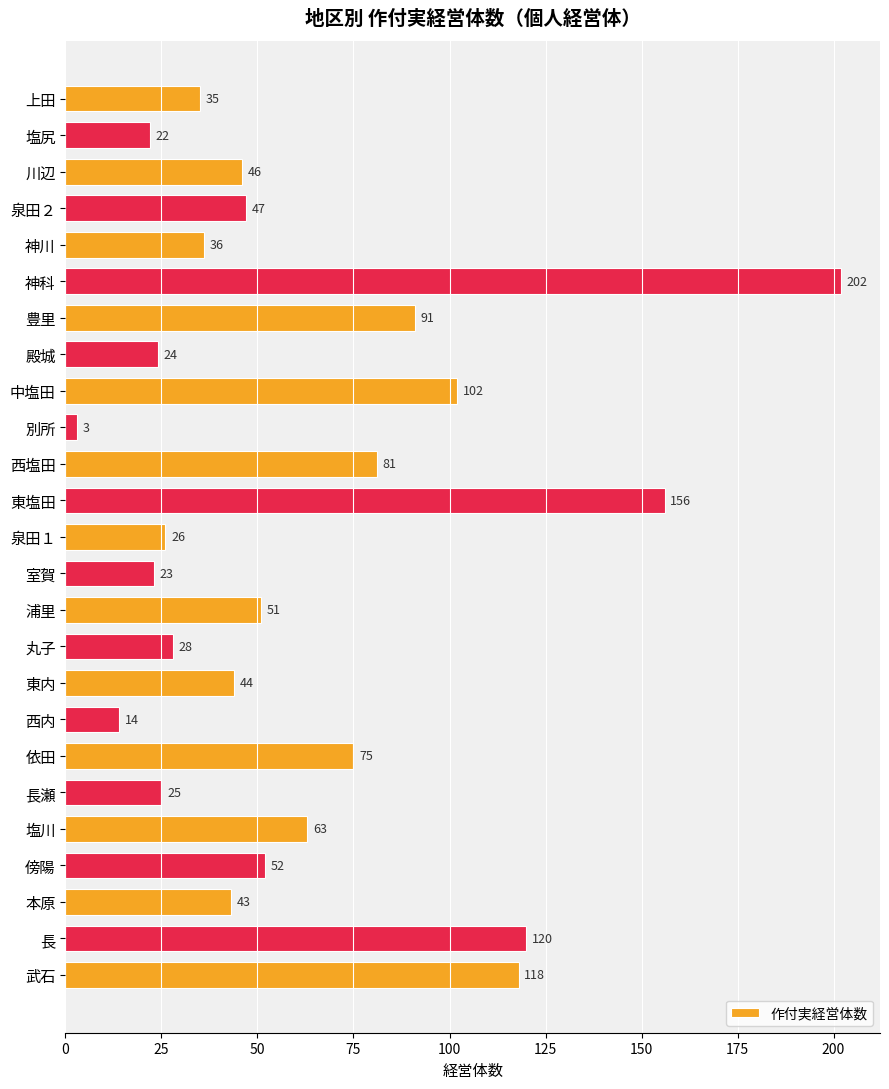

Reading top to bottom, extract all data points from this chart.

35	22	46	47	36	202	91	24	102	3	81	156	26	23	51	28	44	14	75	25	63	52	43	120	118